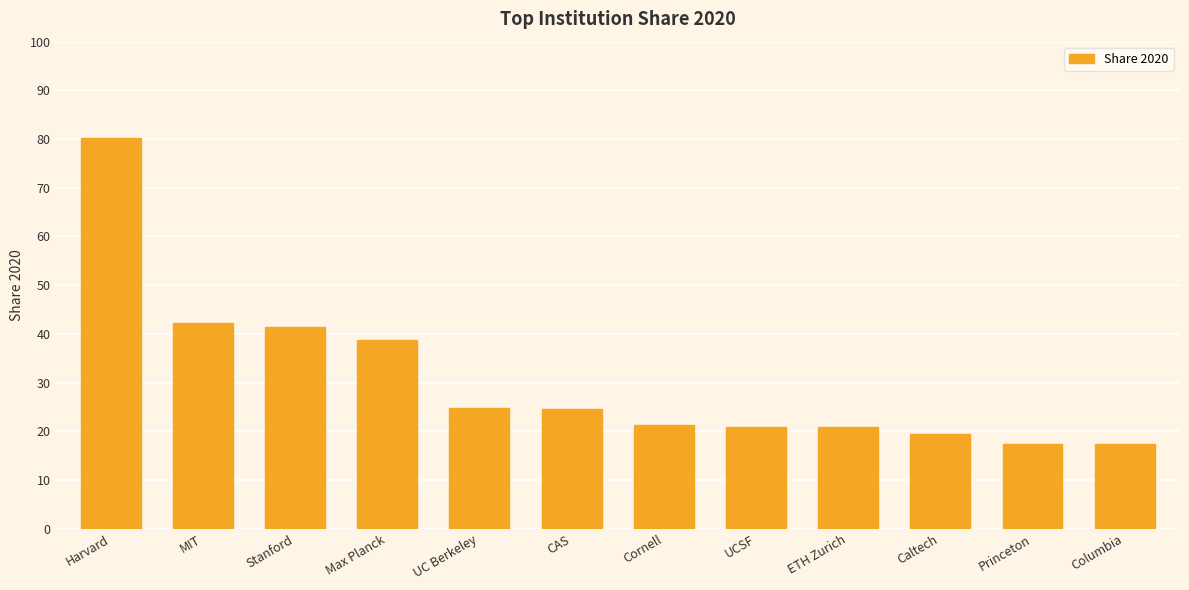

What is the maximum value shown in the chart?

80.2